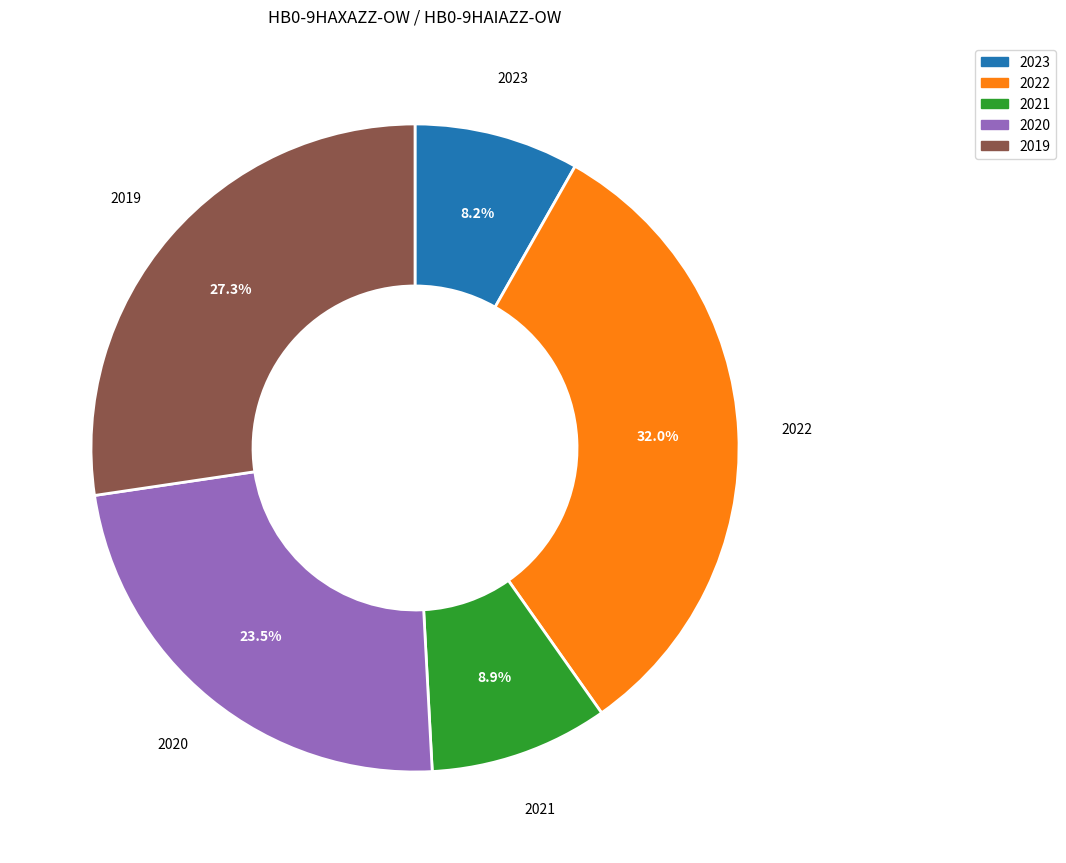

Approximately how many times larger is the value at 2022 compared to 2019?

1.2